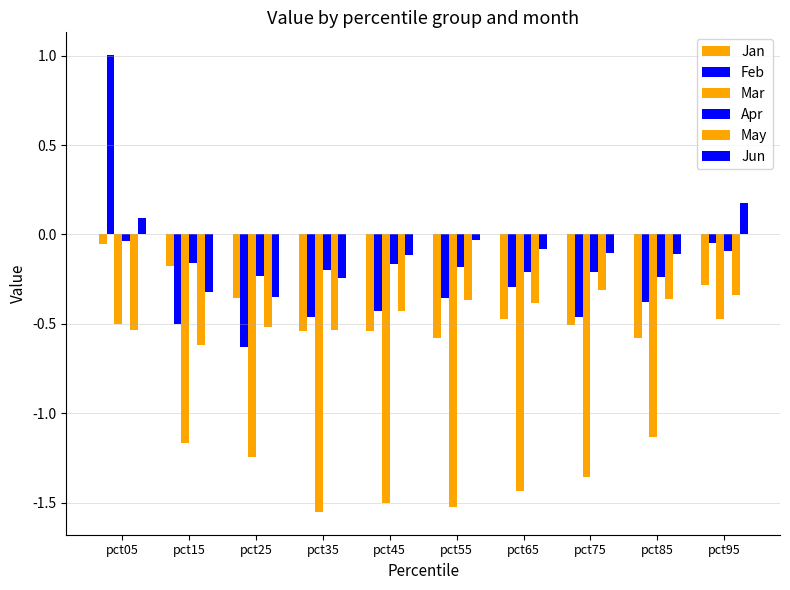

How many bars are there in each group?

6